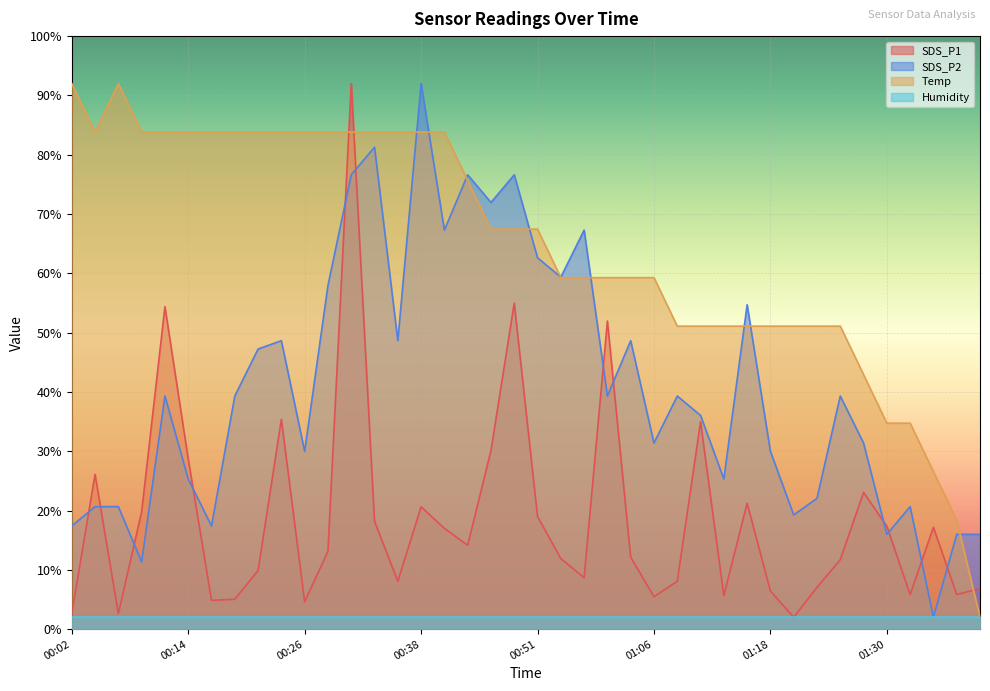

Which series has the largest total across all categories?

Temp